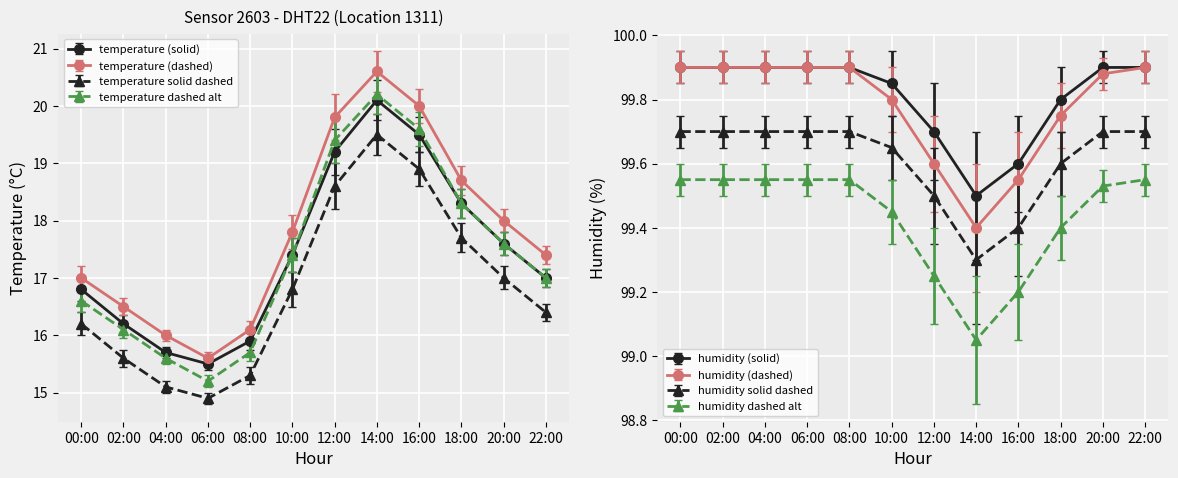

Which series changed the most between 08:00 and 22:00?

temperature_dashed